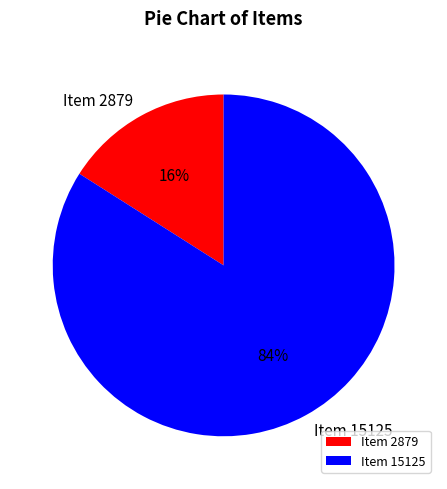

Is there any slice that represents more than half of the pie?

Yes